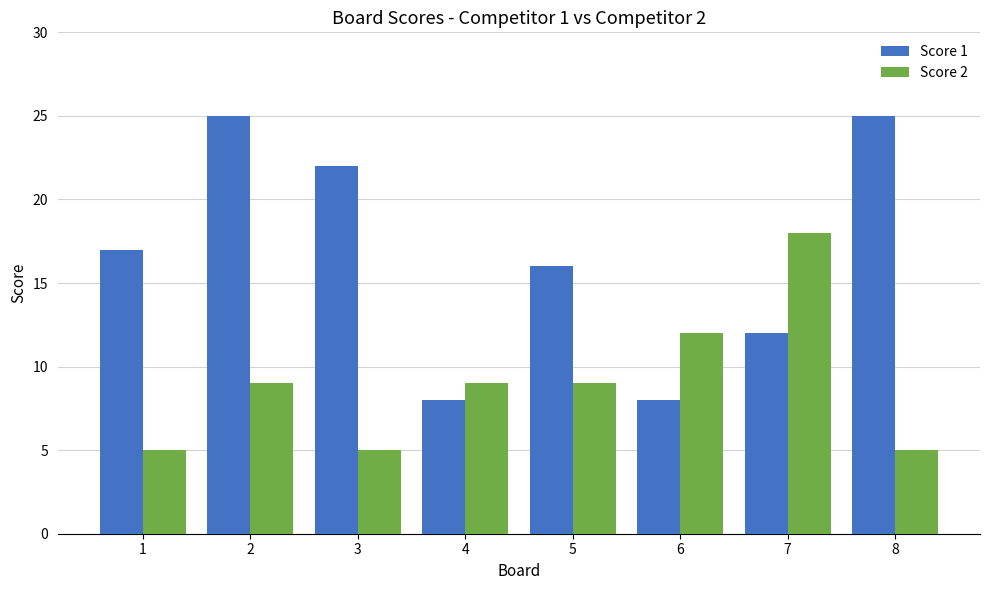

Reading left to right, list all the values displayed in this chart.

Score 1: 1=17	2=25	3=22	4=8	5=16	6=8	7=12	8=25
Score 2: 1=5	2=9	3=5	4=9	5=9	6=12	7=18	8=5